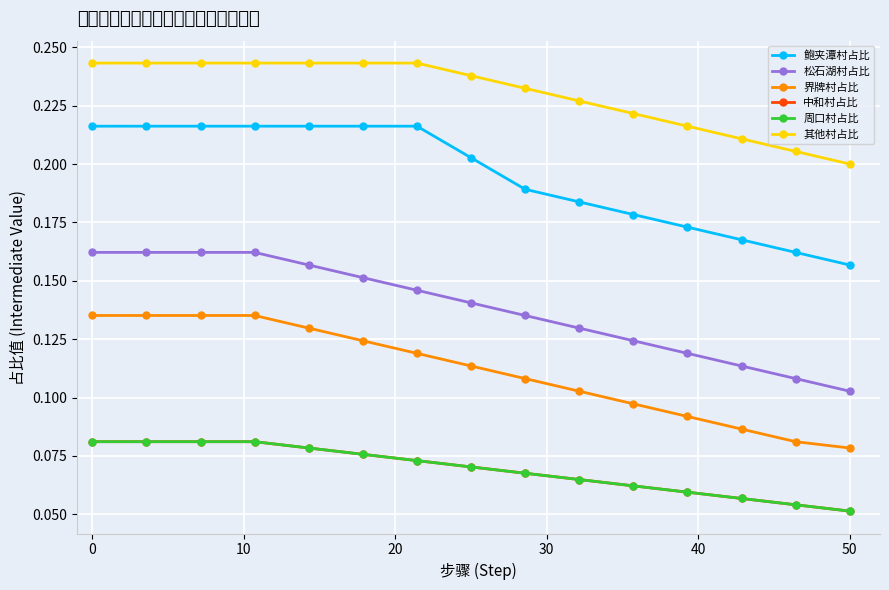

Does the chart have visible grid lines?

Yes